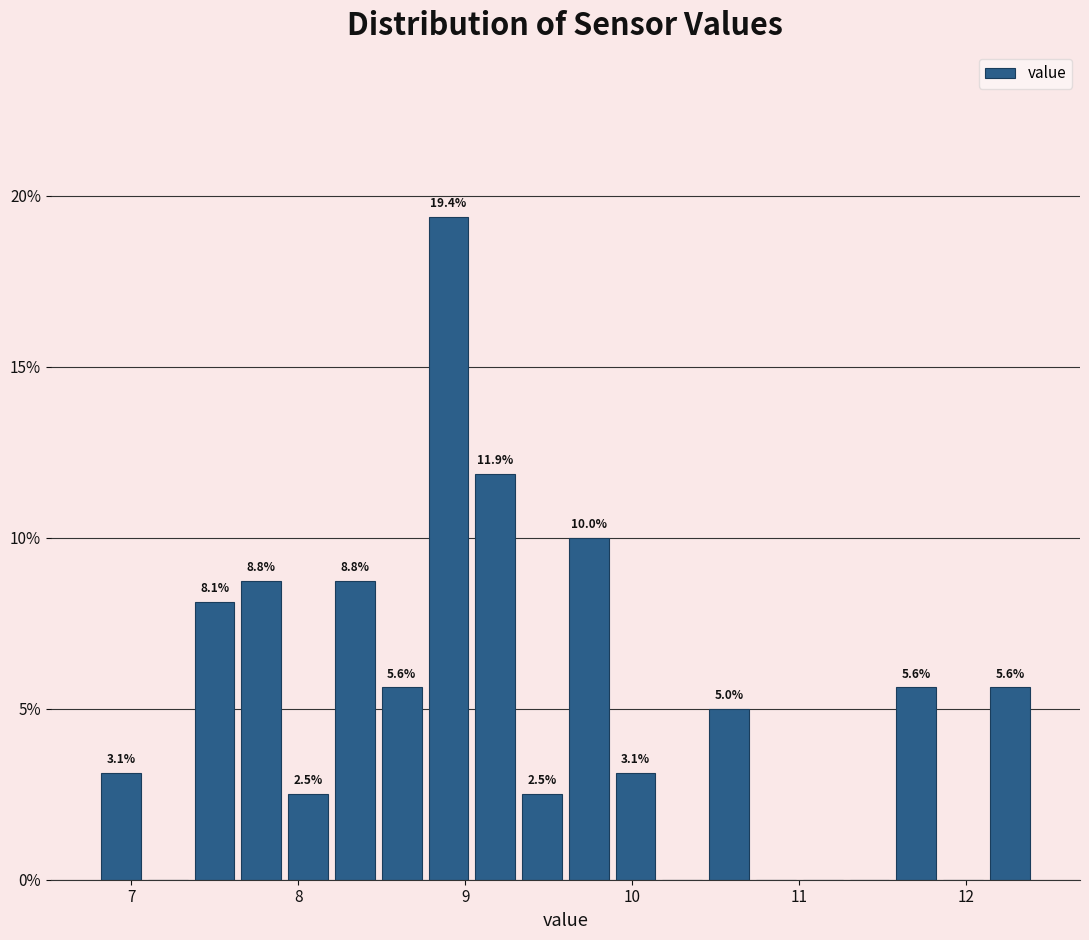

Around what value on the x-axis is the tallest bar? Give the approximate position of its centre, as read against the axis.

8.9